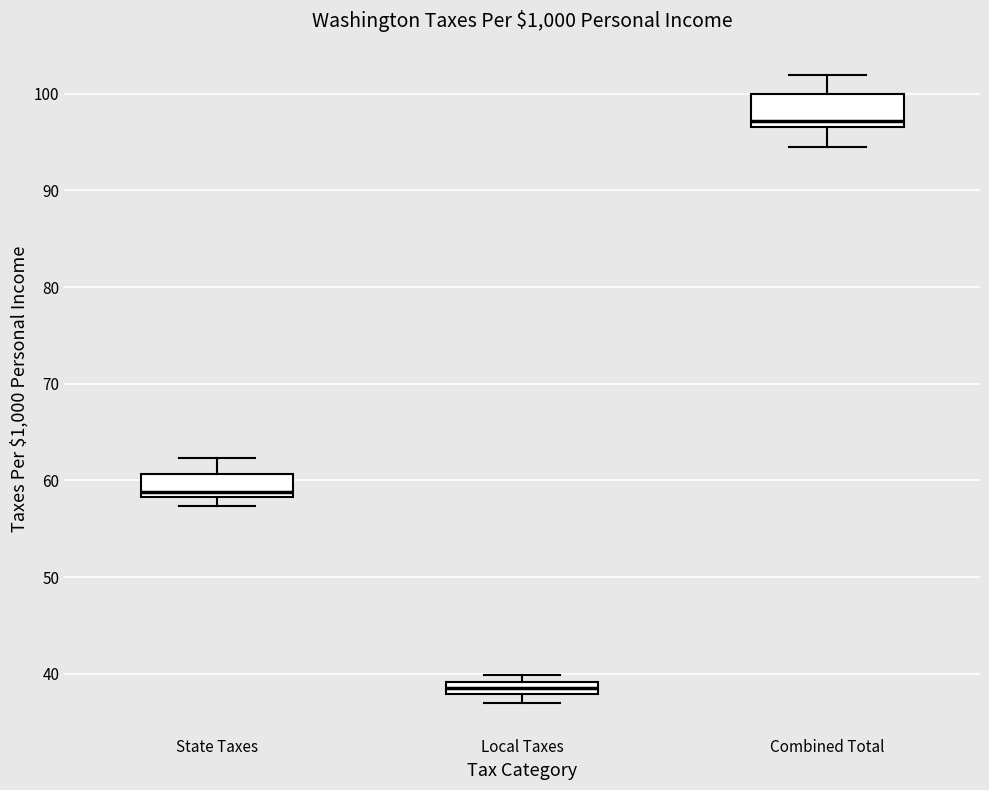

Which box's median line is the highest?

Combined Total